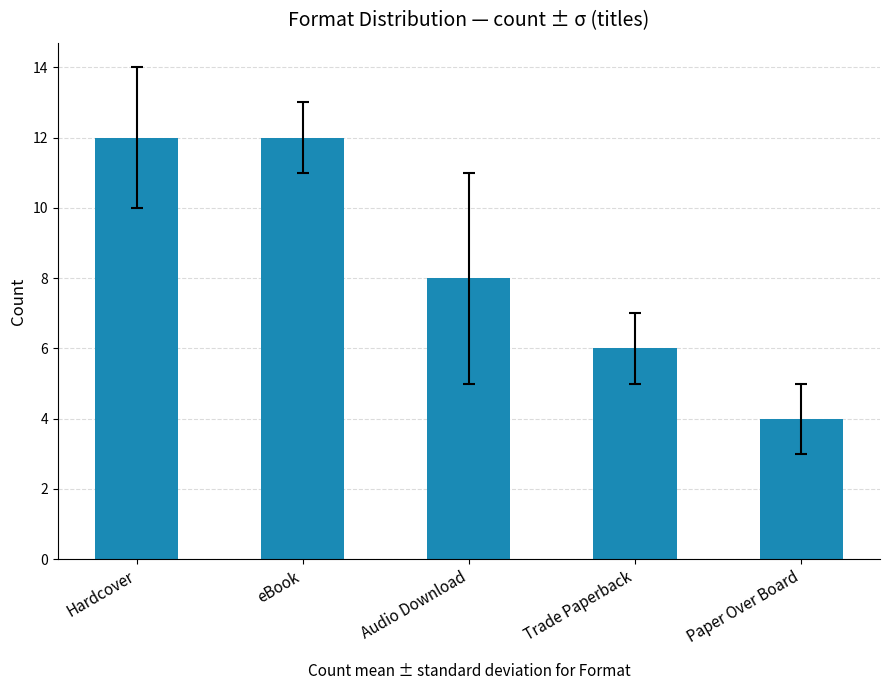

Reading left to right, list all the values displayed in this chart.

12	12	8	6	4